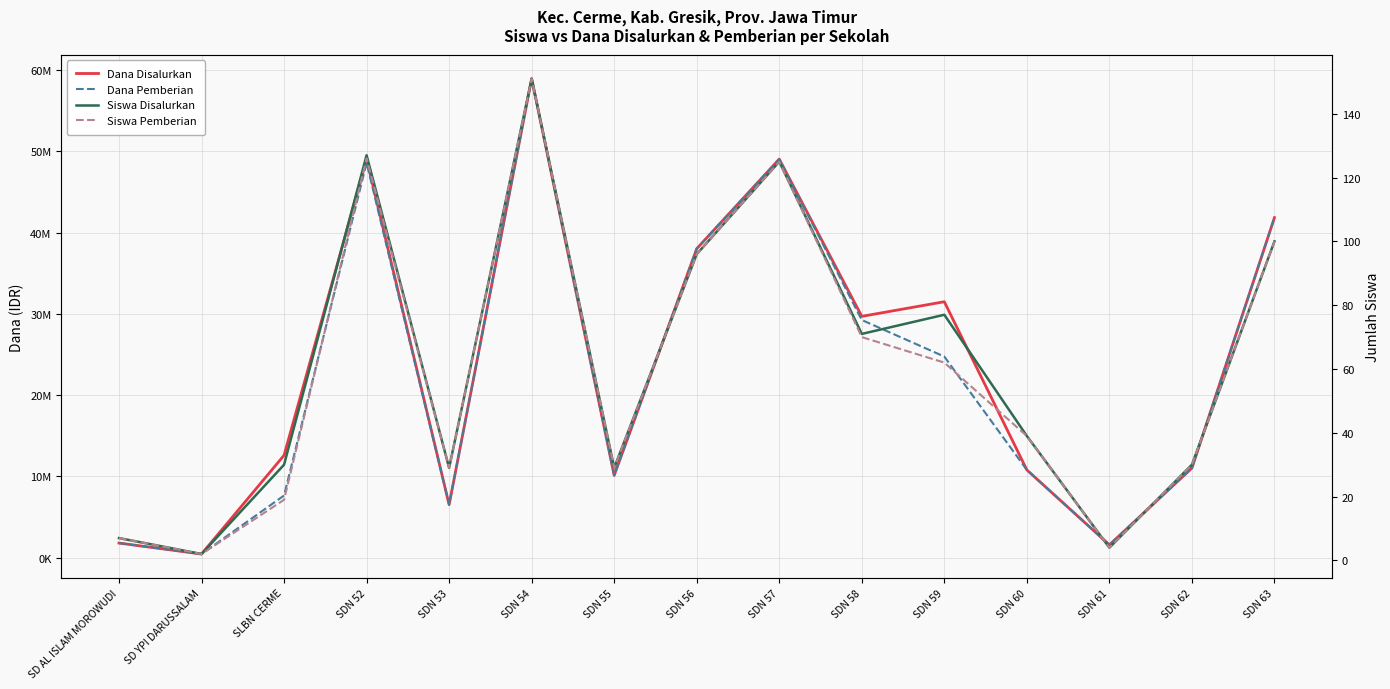

Which has a higher value, SDN 52 or SDN 56?

SDN 52